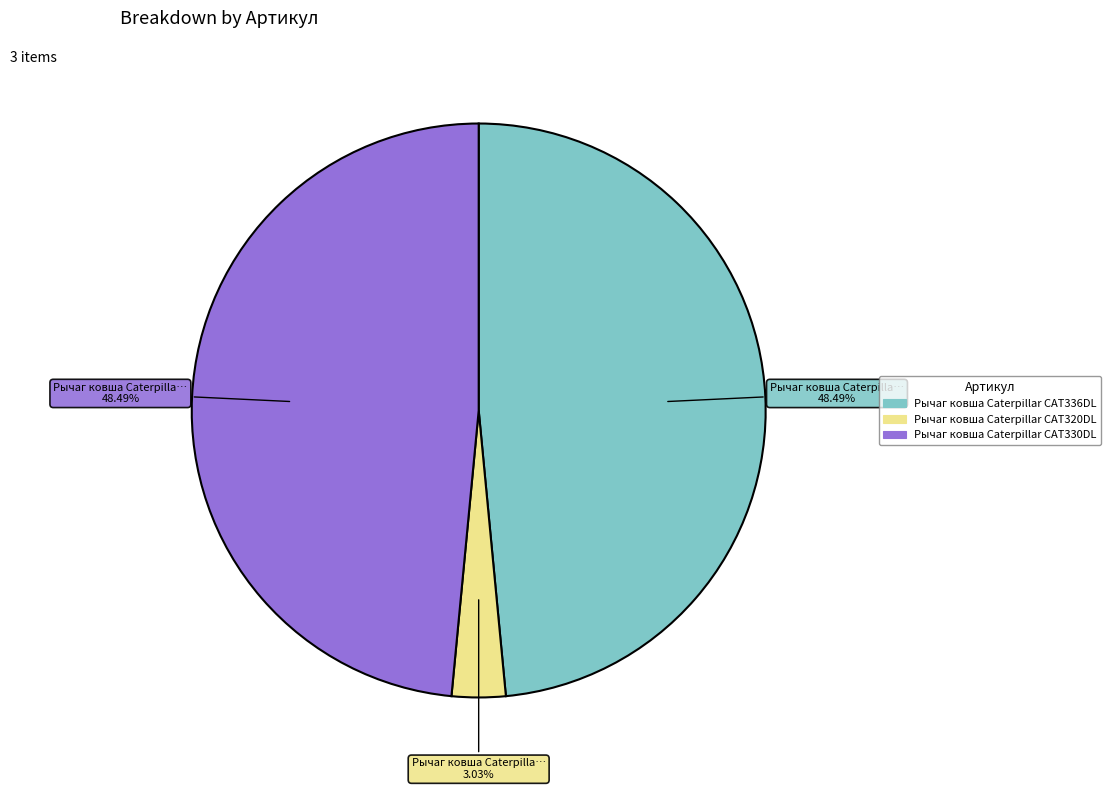

How much of the chart is everything except Рычаг ковша Caterpillar CAT320DL?

97.0%